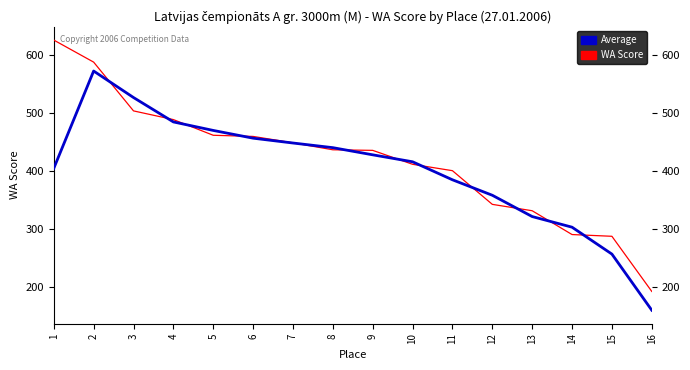

Rank the series at 9 from highest to lowest value.

WA Score, Average